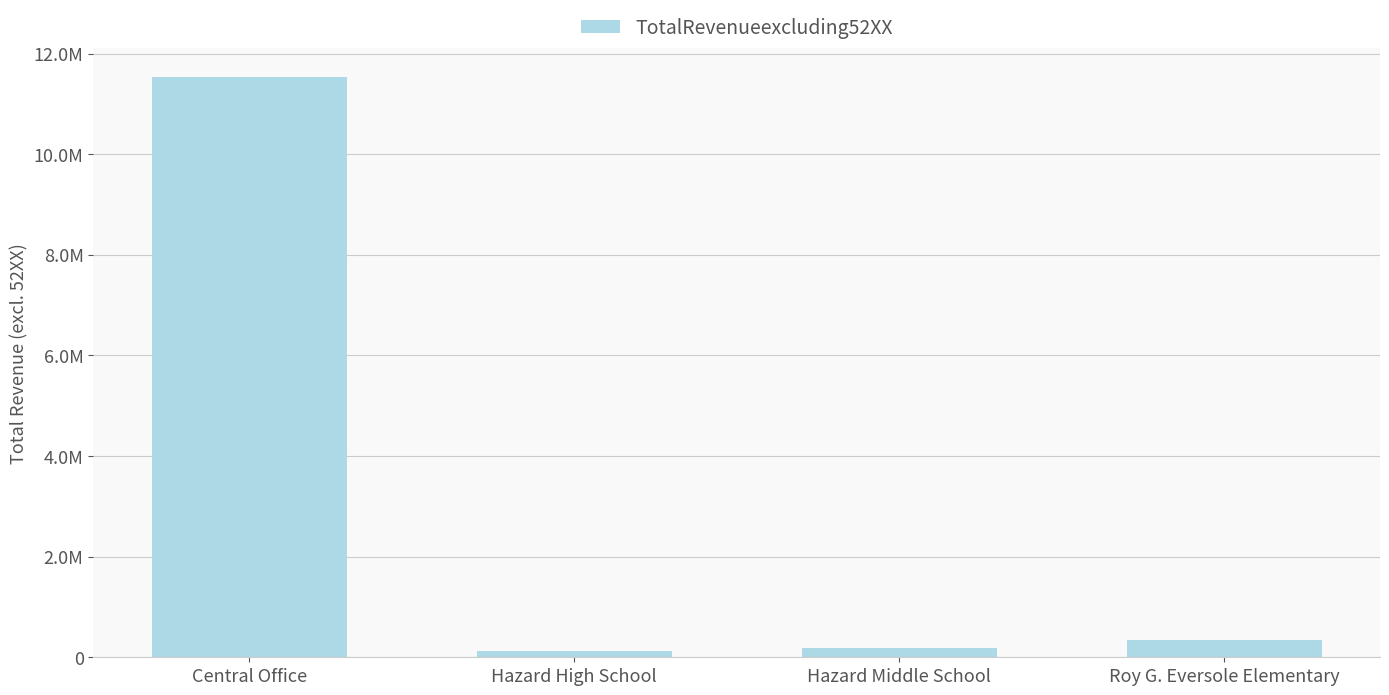

Does the chart contain any negative values?

No